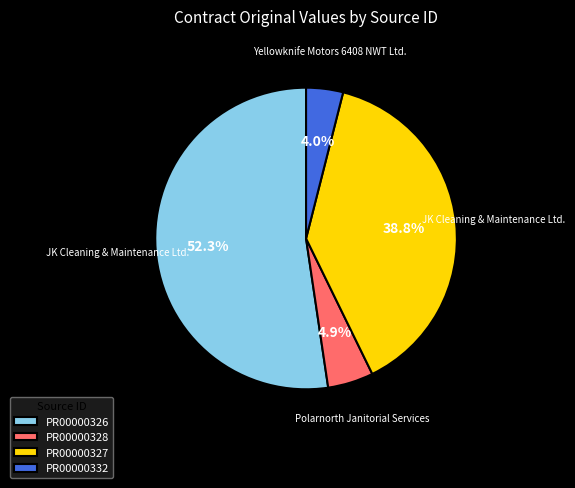

How many slices are in this pie chart?

4